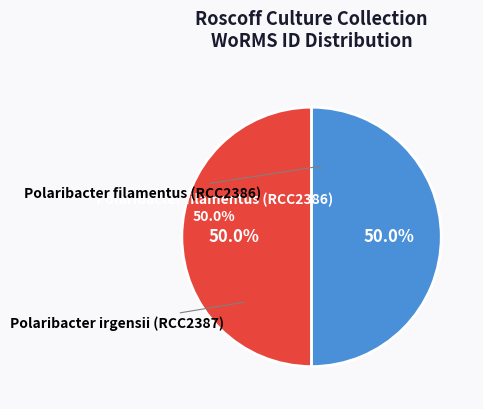

How many slices are in this pie chart?

2